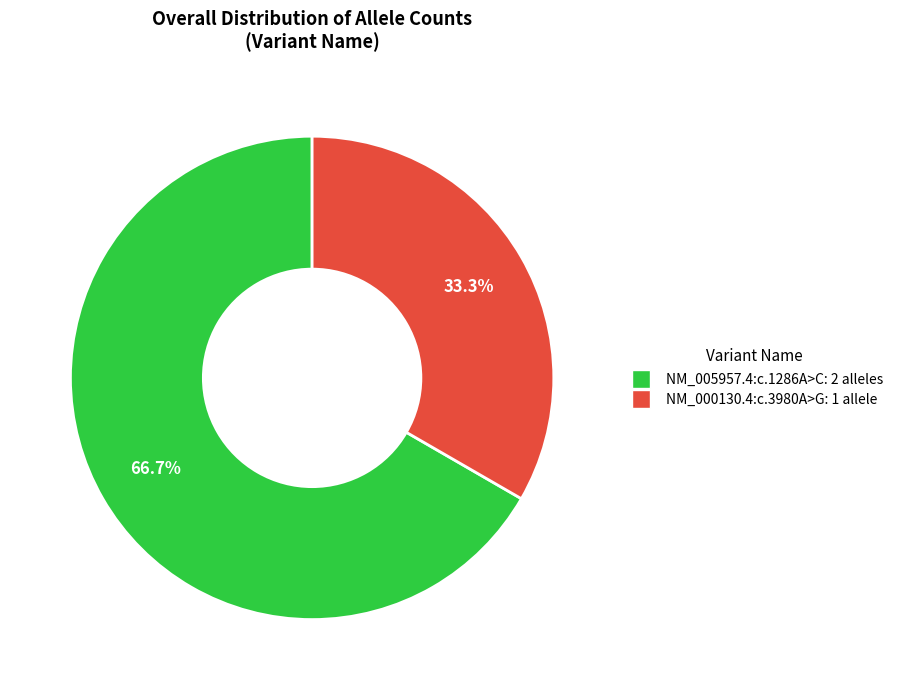

To the nearest percent, what is the combined percentage of NM_005957.4:c.1286A>C and NM_000130.4:c.3980A>G?

100%